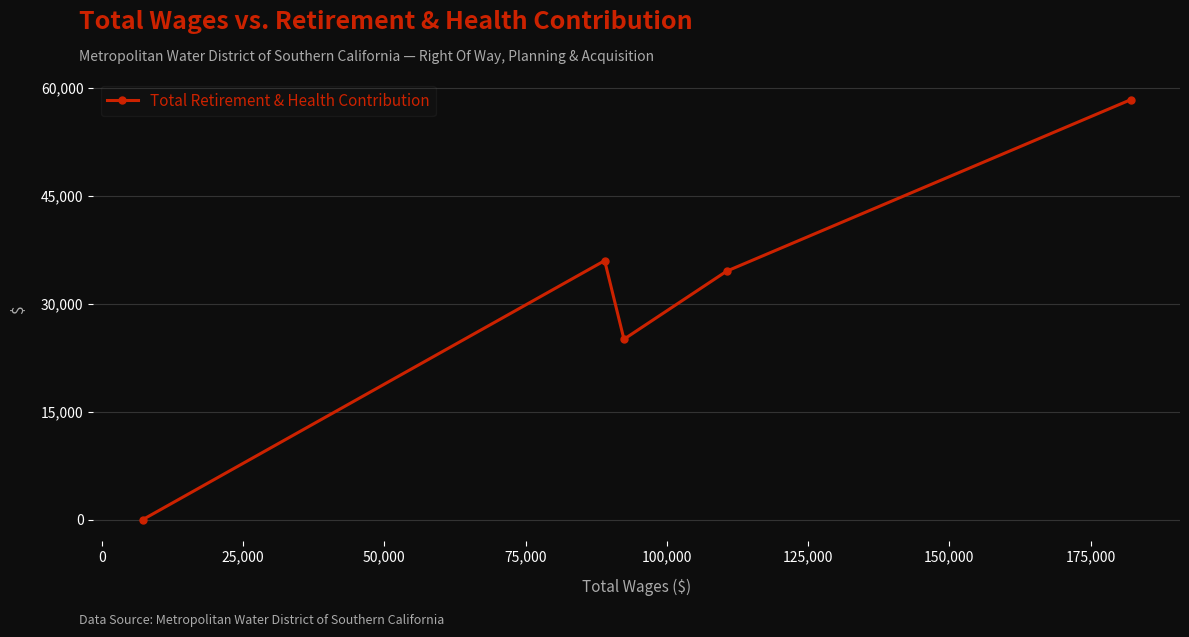

Reading left to right, transcribe all the data shown in this chart.

0	35978	25062	34511	58325